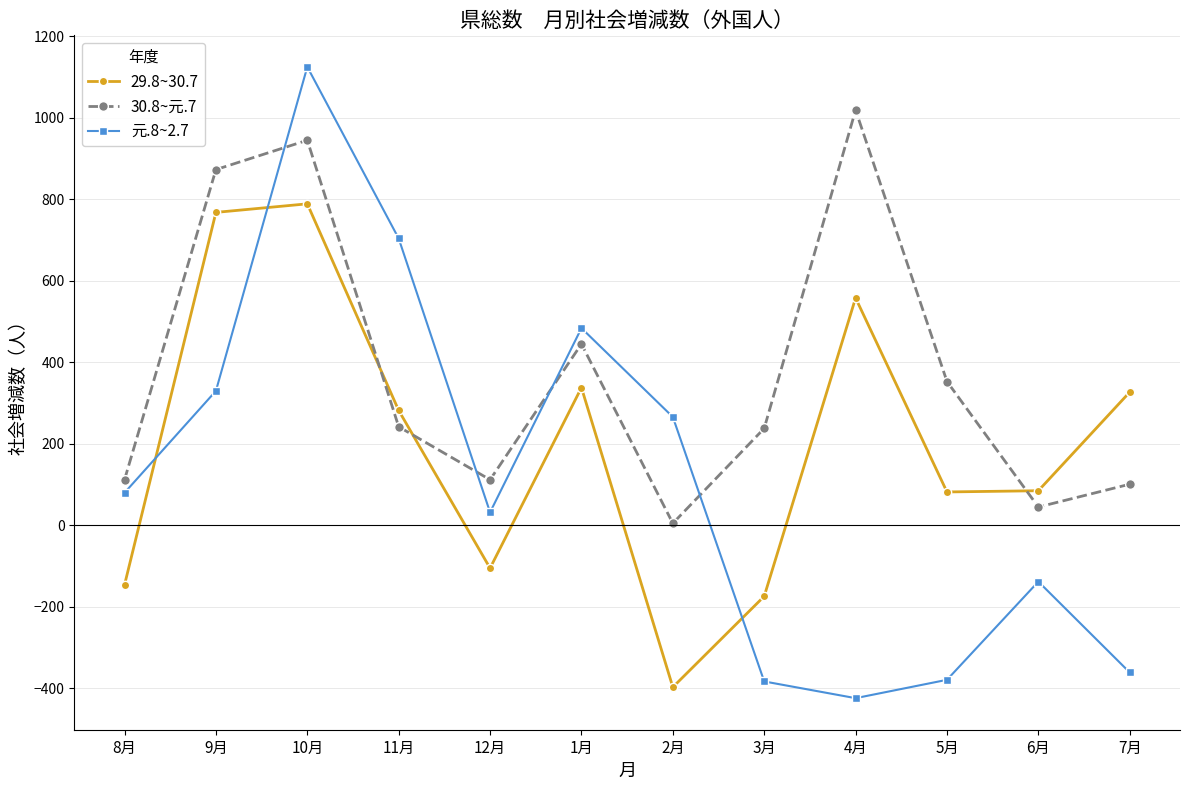

The 元.8~2.7 series shows 330 at 9月. True or false?

True